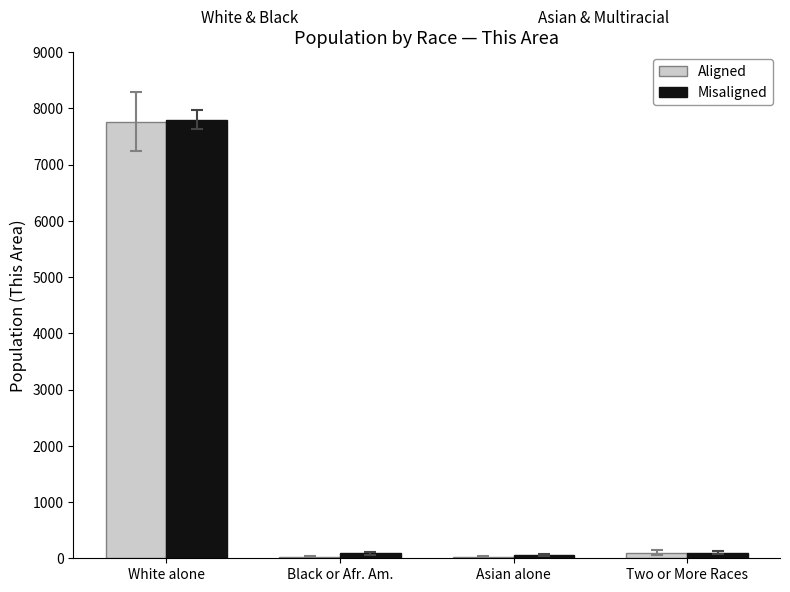

Which series changed the most between White alone and Two or More Races?

Misaligned